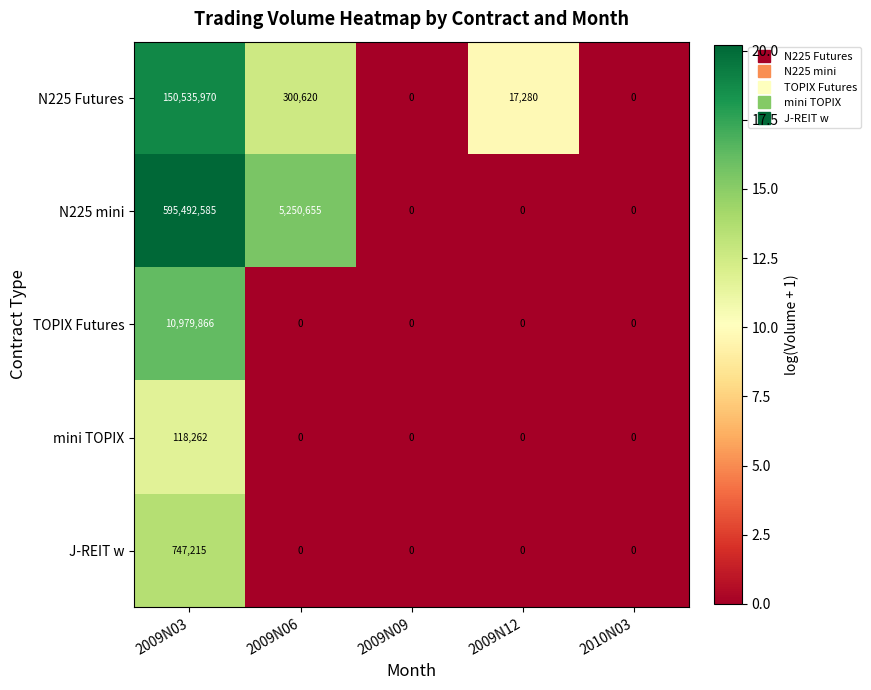

The mini TOPIX series shows 0 at 2009N06. True or false?

True